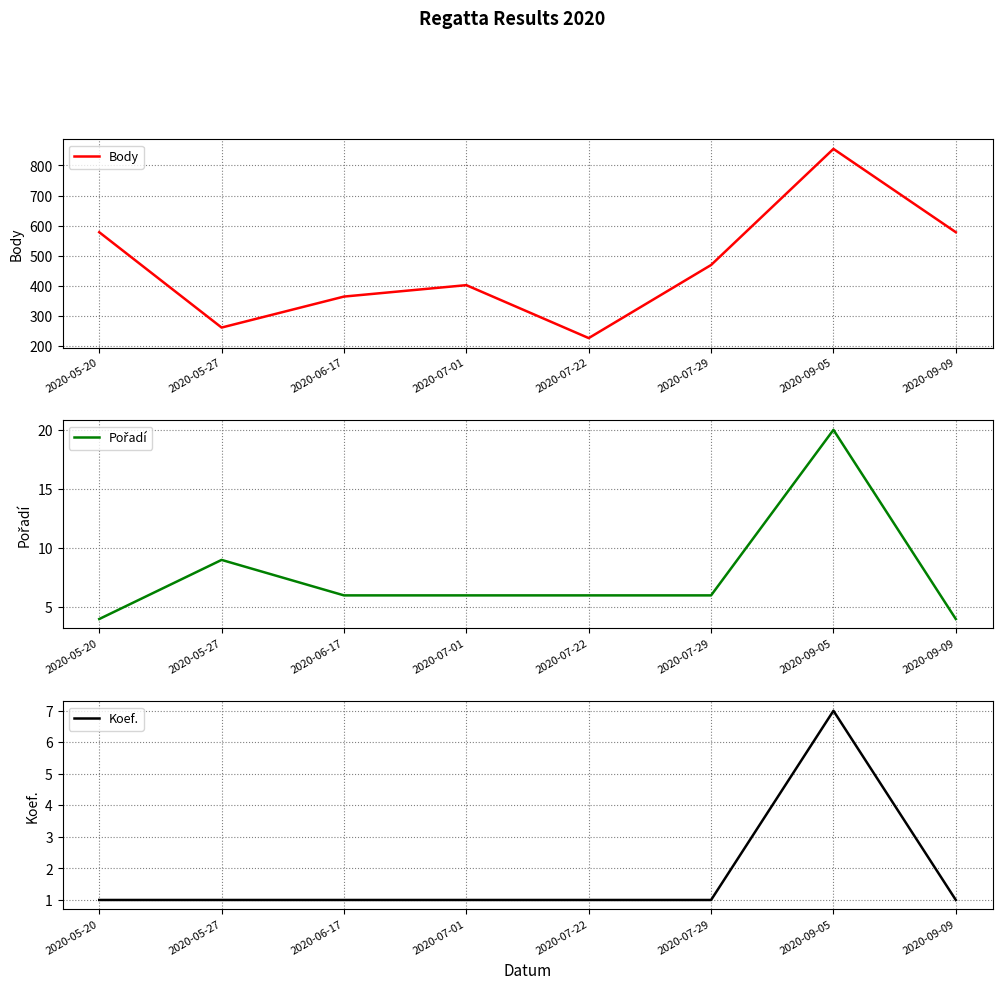

The value of Body at 2020-05-20 is 908. True or false?

False